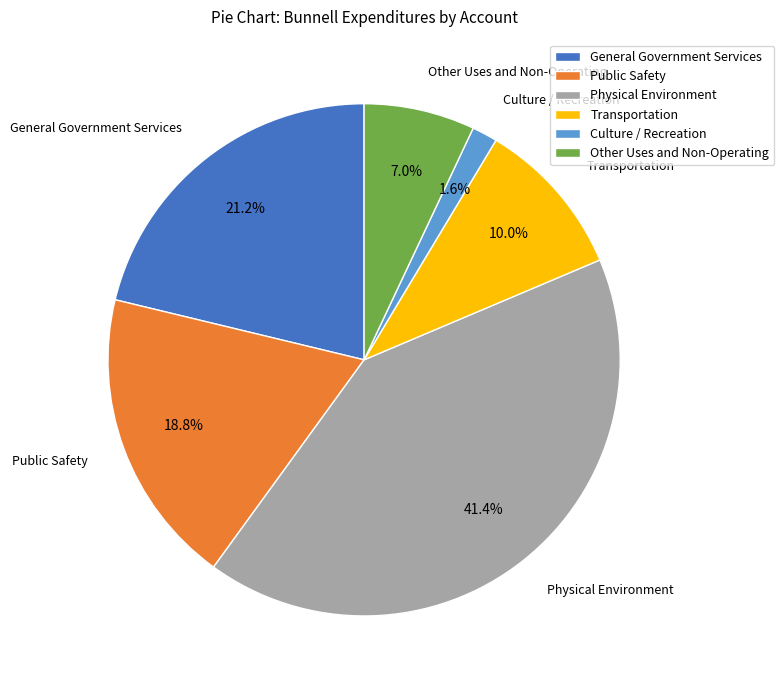

To the nearest percent, what is the combined percentage of Culture / Recreation and General Government Services?

23%